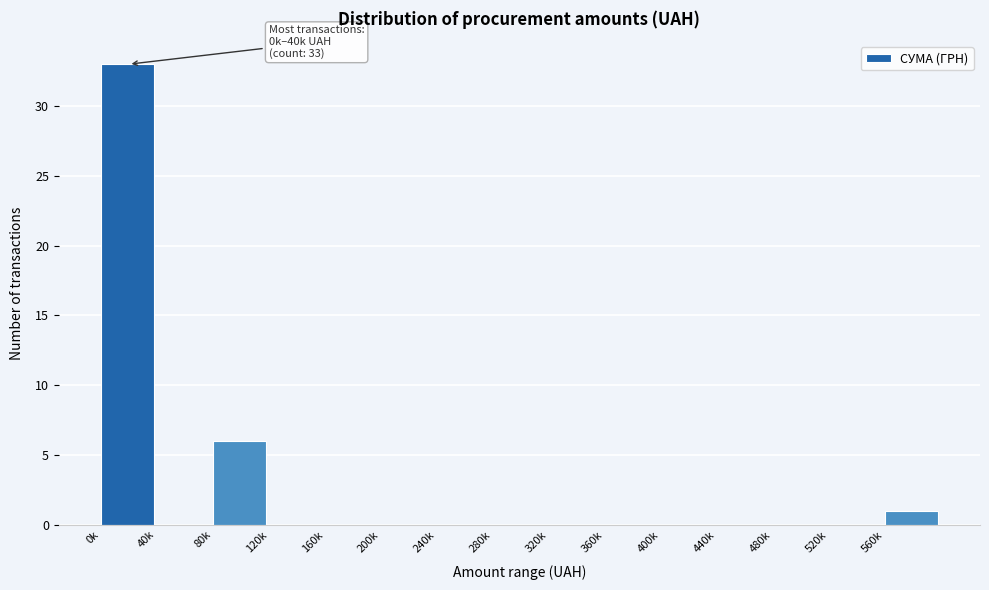

Reading left to right, list all the values displayed in this chart.

0k=33	40k=0	80k=6	120k=0	160k=0	200k=0	240k=0	280k=0	320k=0	360k=0	400k=0	440k=0	480k=0	520k=0	560k=1